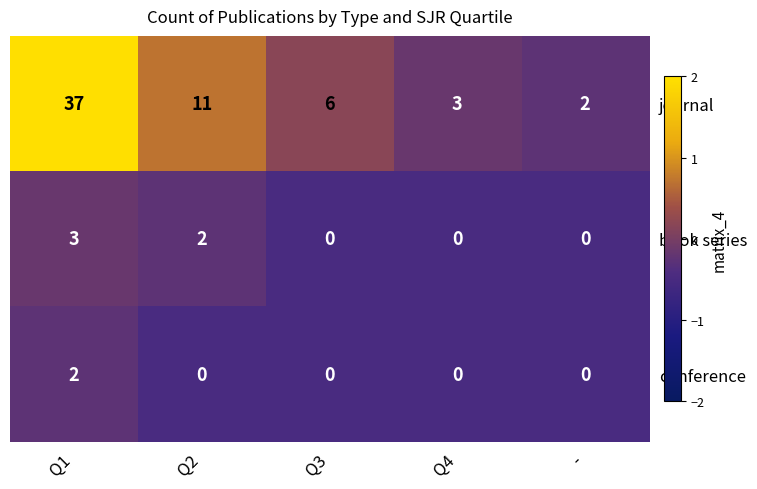

Count the book series values in the range 0 to 2.

4